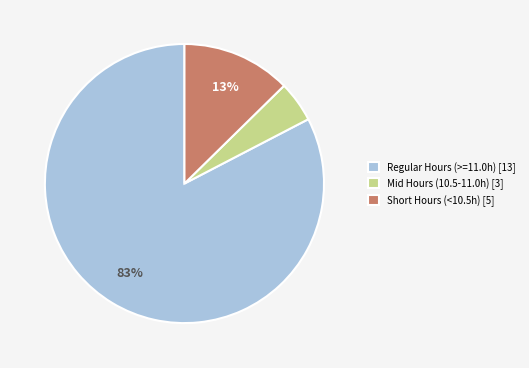

Does any single category account for the majority?

Yes